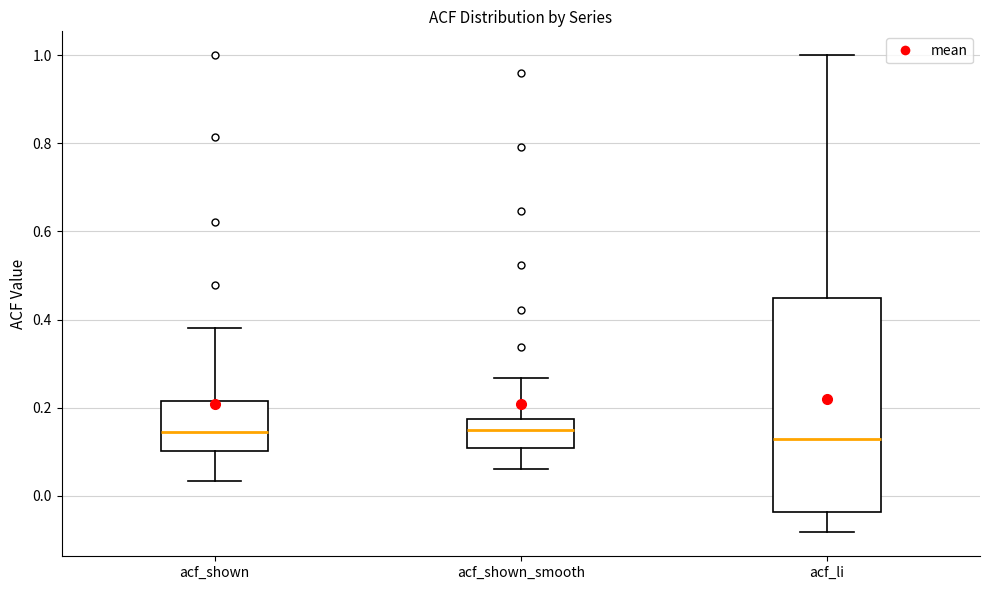

Reading left to right, transcribe this box plot: for each box, give where its median line is, the range the box spans, and where its two whiskers end, as read against the y-axis. The values are not printed on the chart, so give them approximately, as read against the axis.

acf_shown: median 0.14, box 0.10 to 0.22, whiskers 0.04 to 0.38
acf_shown_smooth: median 0.14, box 0.10 to 0.18, whiskers 0.06 to 0.26
acf_li: median 0.12, box -0.04 to 0.44, whiskers -0.08 to 1.00